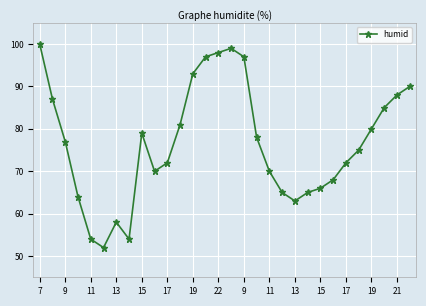

How many points are higher than both their immediate neighbors (excluding endpoints)?

3